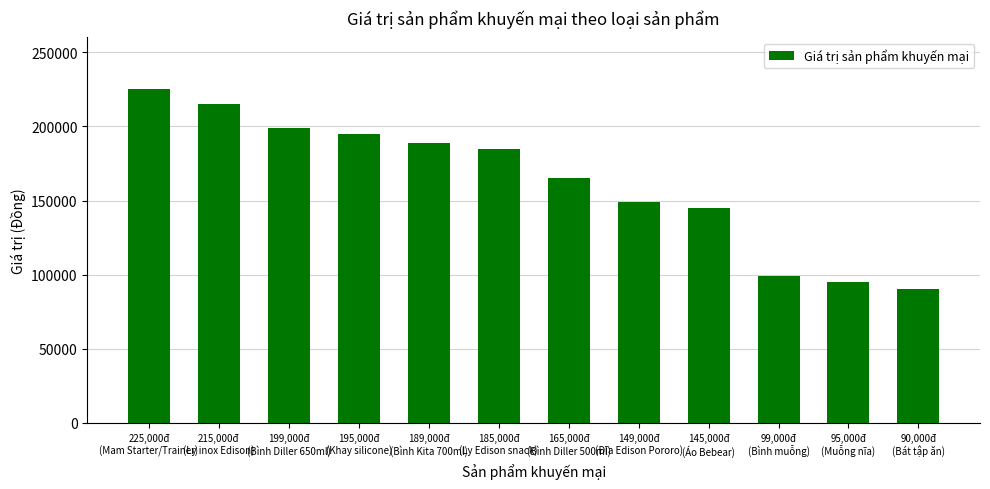

What position from the right is 165,000đ
(Bình Diller 500ml)?

6